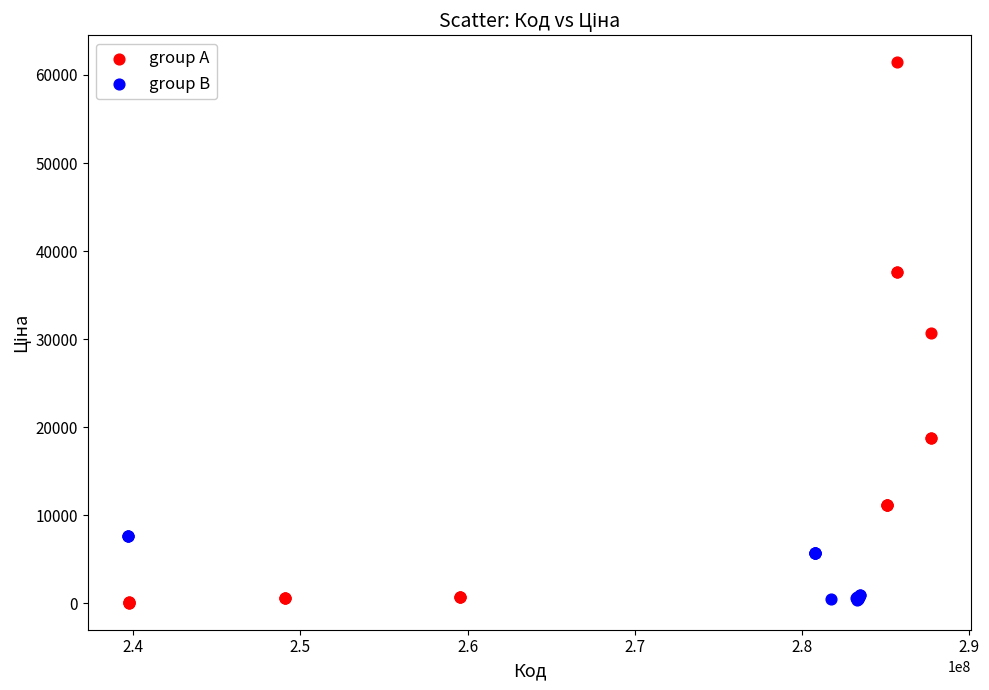

Which series contains the highest Y value?

group A